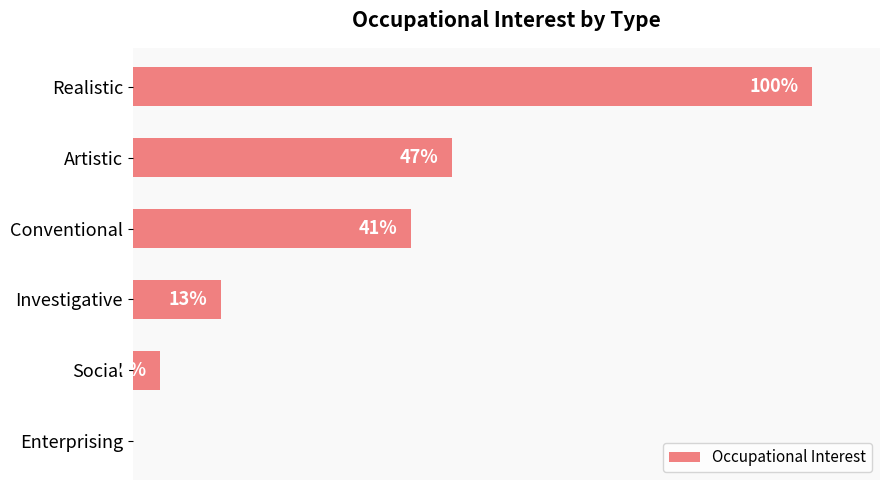

Where is the data nearest to the value 50?

Artistic